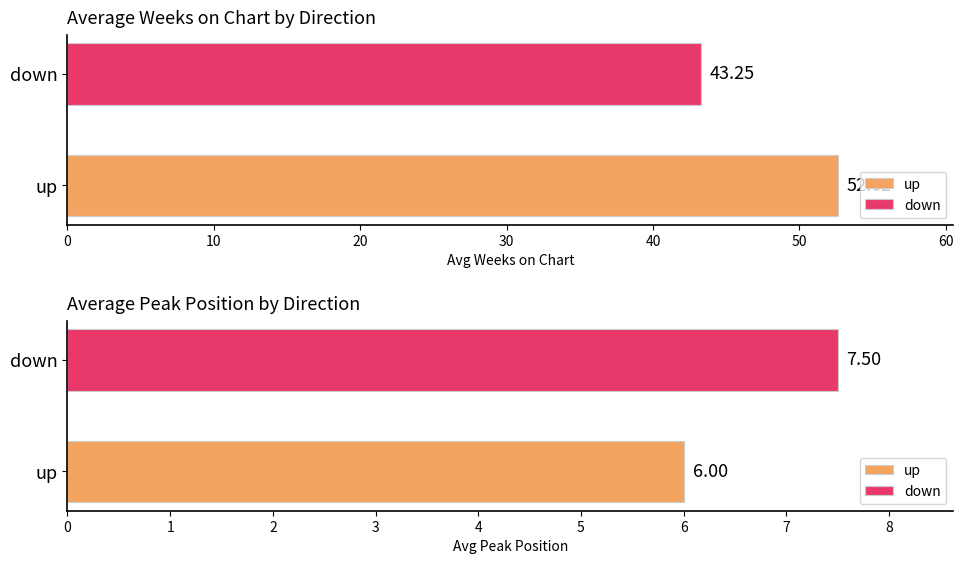

Which category has the highest value across all series?

down